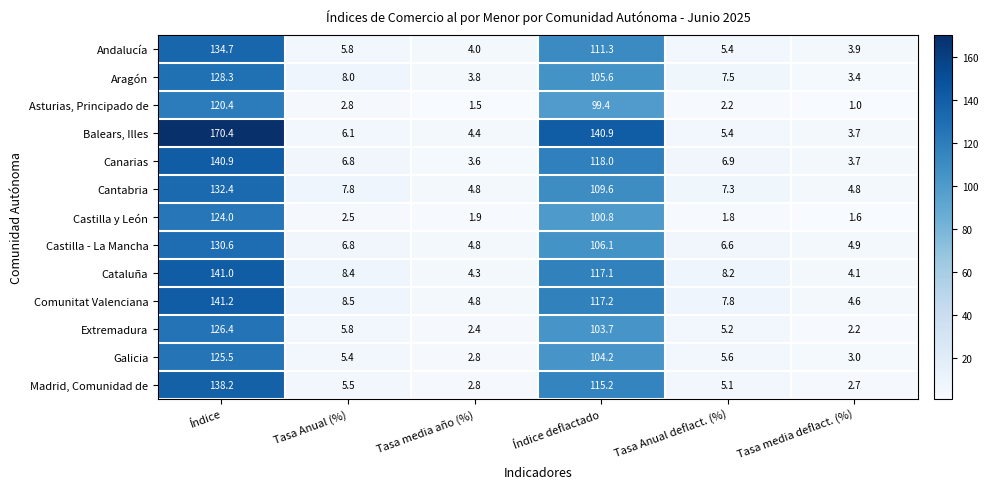

Rank the categories by Aragón value from highest to lowest.

Índice, Índice deflactado, Tasa Anual (%), Tasa Anual deflact. (%), Tasa media año (%), Tasa media deflact. (%)